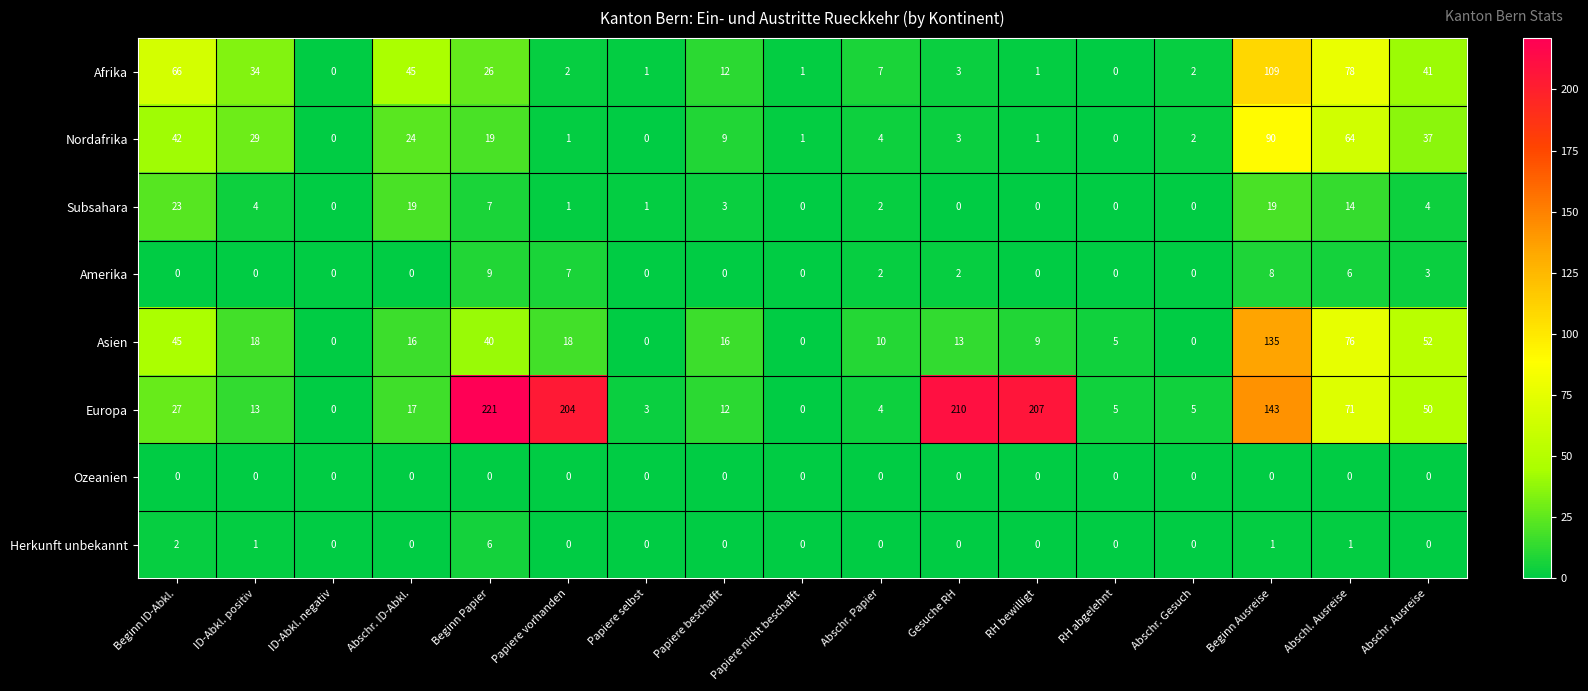

Is it true that Europa equals 210 at Gesuche RH?

True